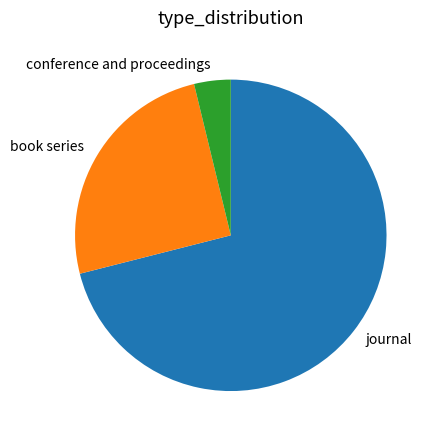

The book series slice represents 12% of the pie. True or false?

False